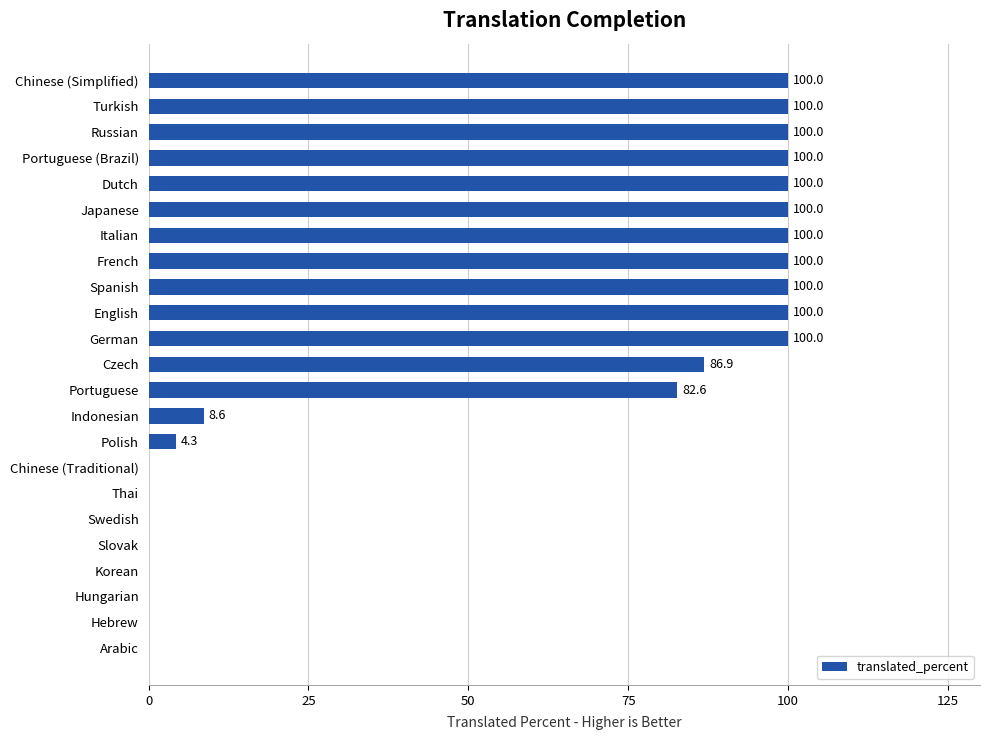

At which label is the value closest to 50?

Portuguese